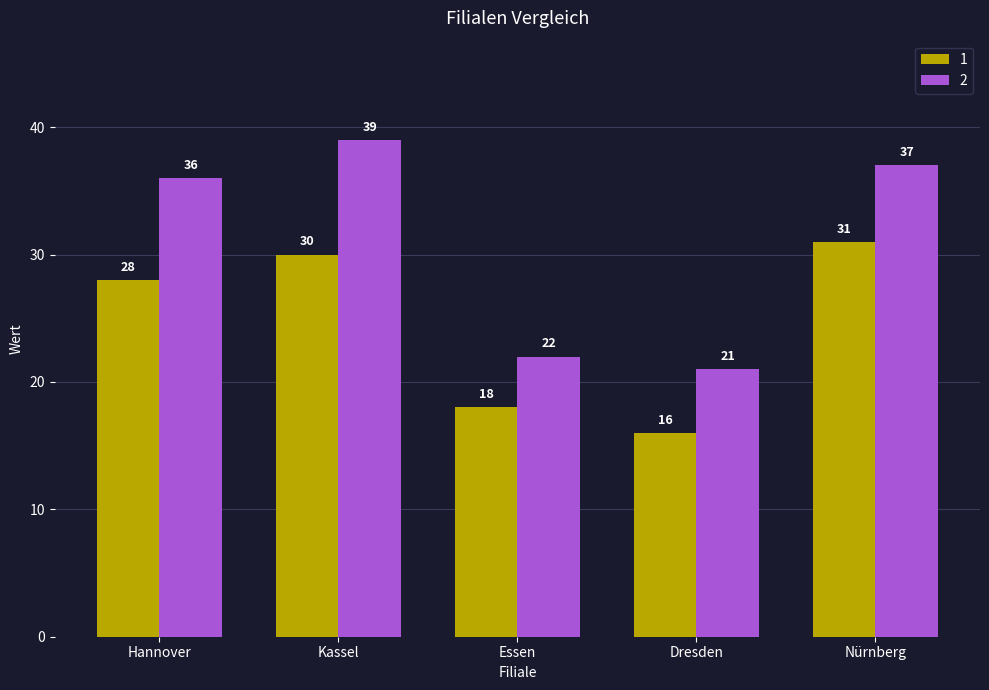

What is the greatest value displayed?

39